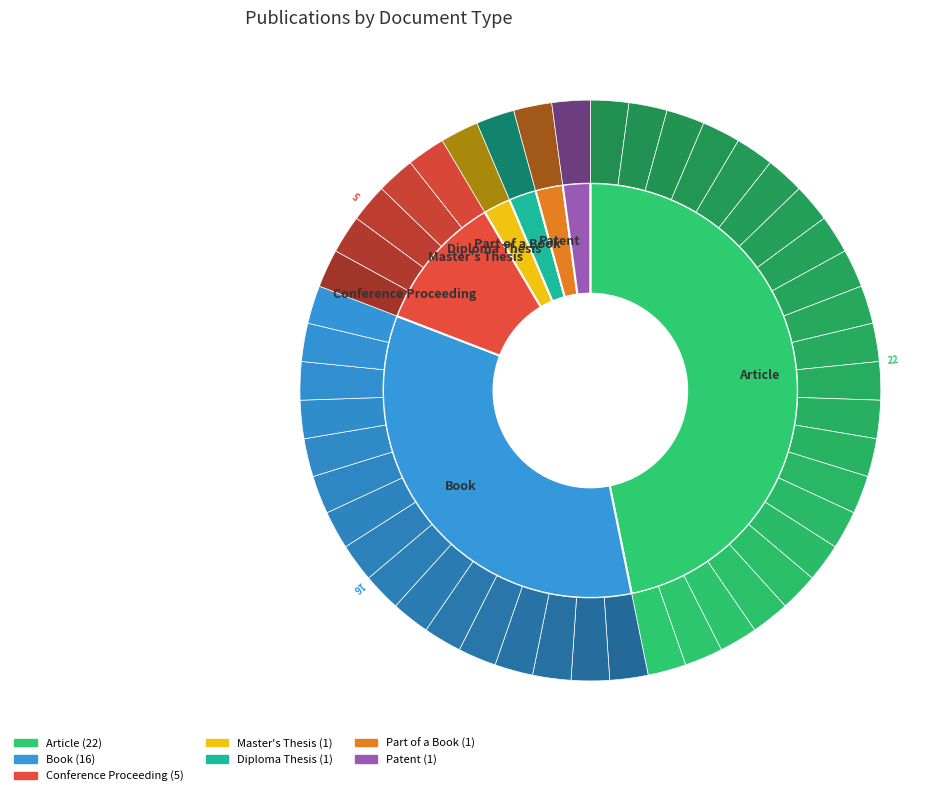

What percentage is the Conference Proceeding slice, to the nearest percent?

11%